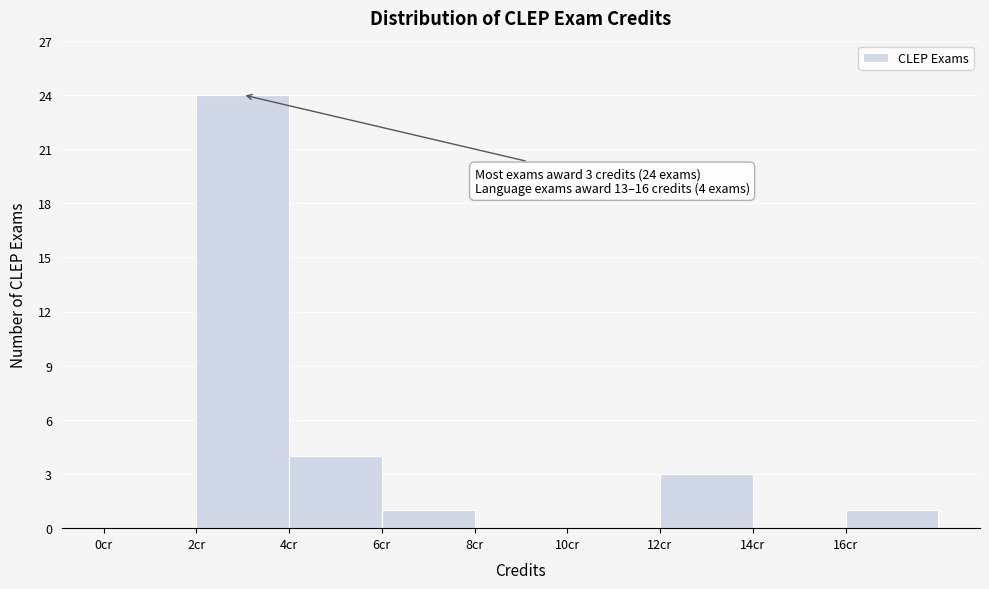

Over which range of the x-axis is the bar tallest?

2 to 4